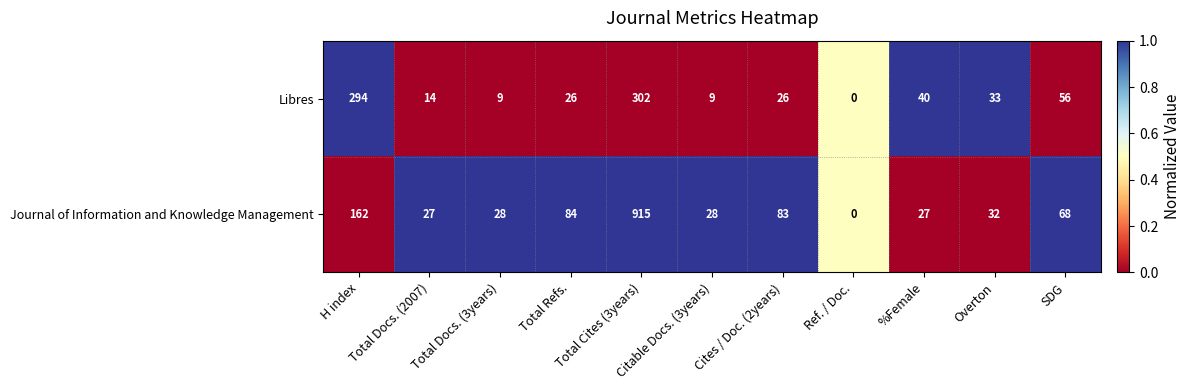

What is the greatest value displayed?

915